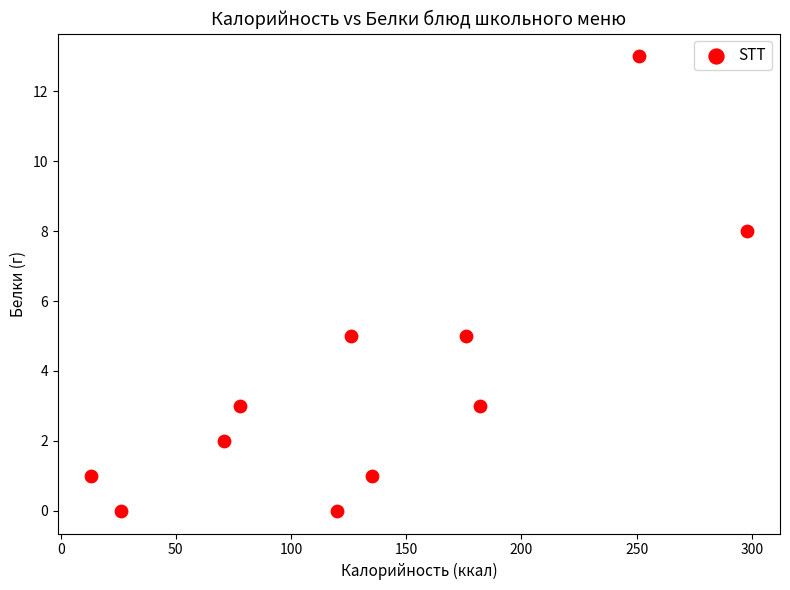

What is the average Y value?

4